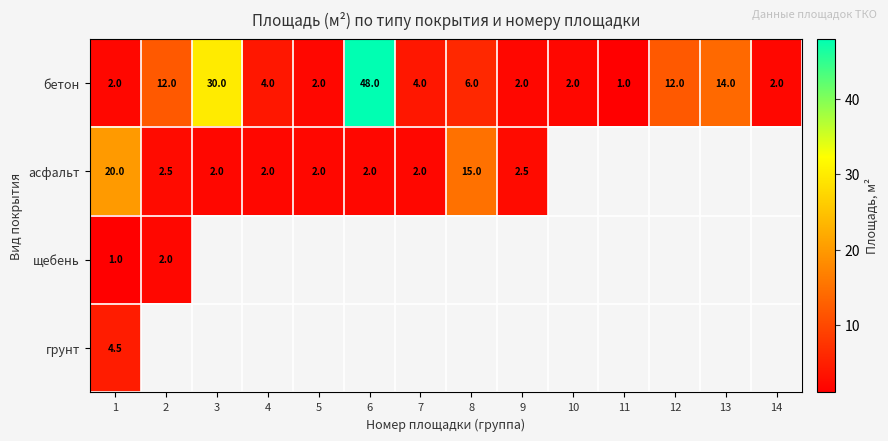

True or false: асфальт has a value of 1.1 at 9.

False